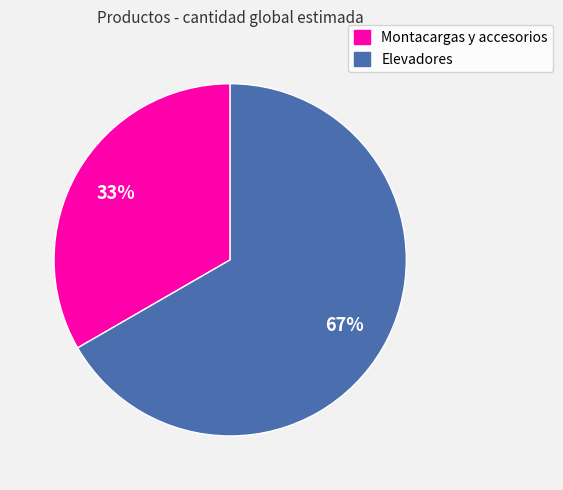

Combined, do Elevadores and Montacargas y accesorios account for over 50%?

Yes